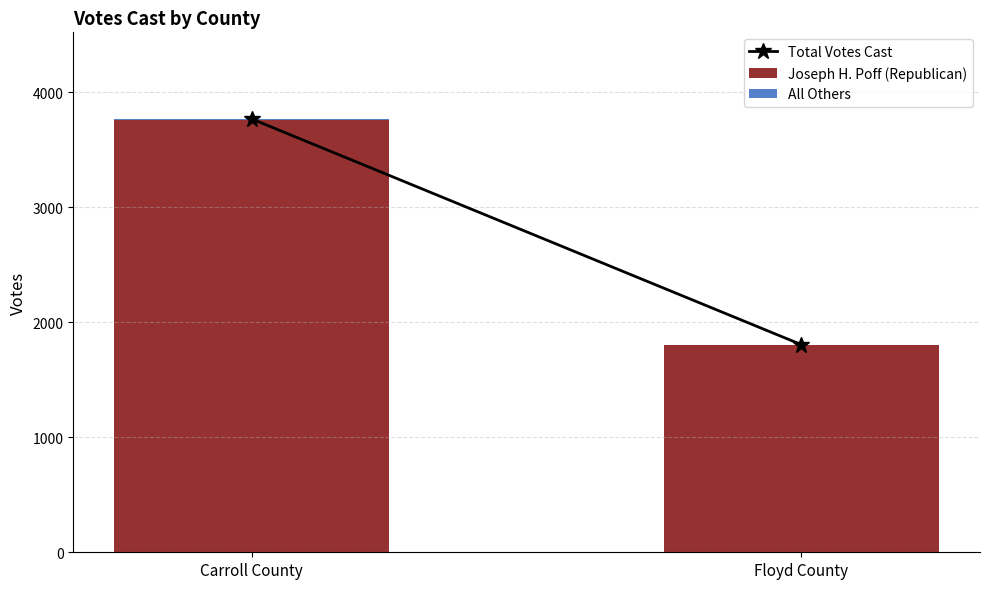

At which label does Joseph H. Poff (Republican) reach its peak?

Carroll County